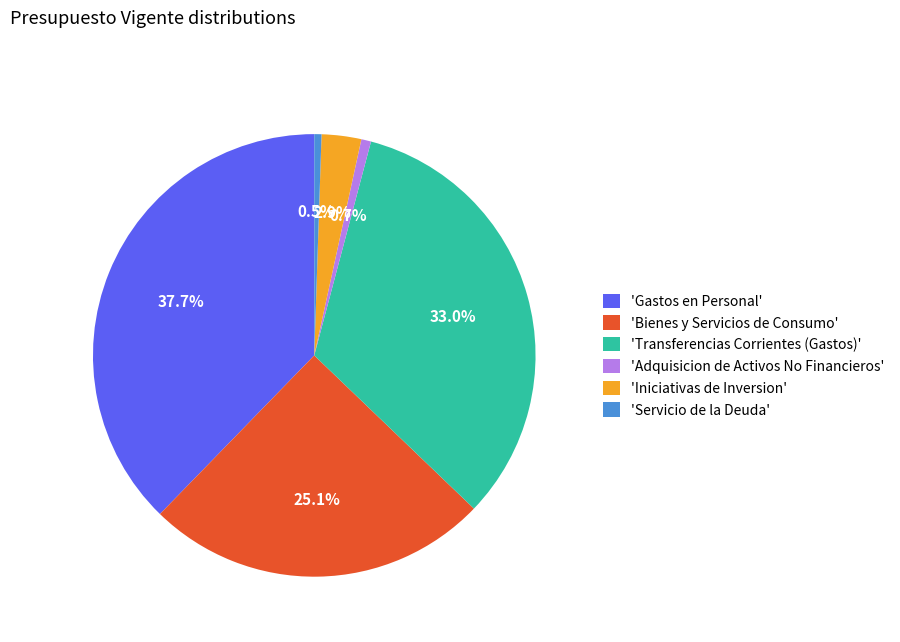

Which category has the biggest portion of the pie?

'Gastos en Personal'